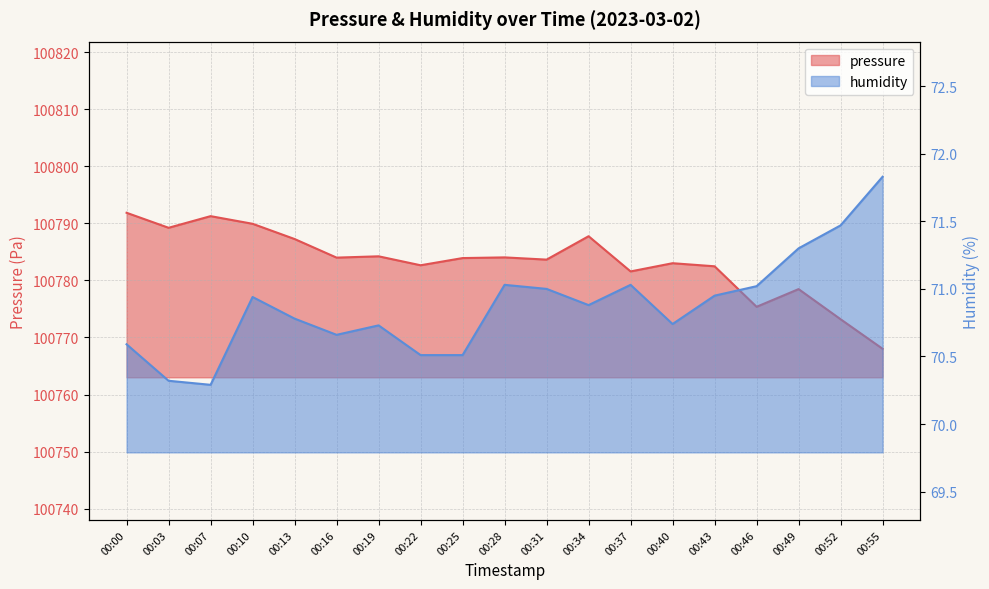

How many lines are shown in the chart?

2